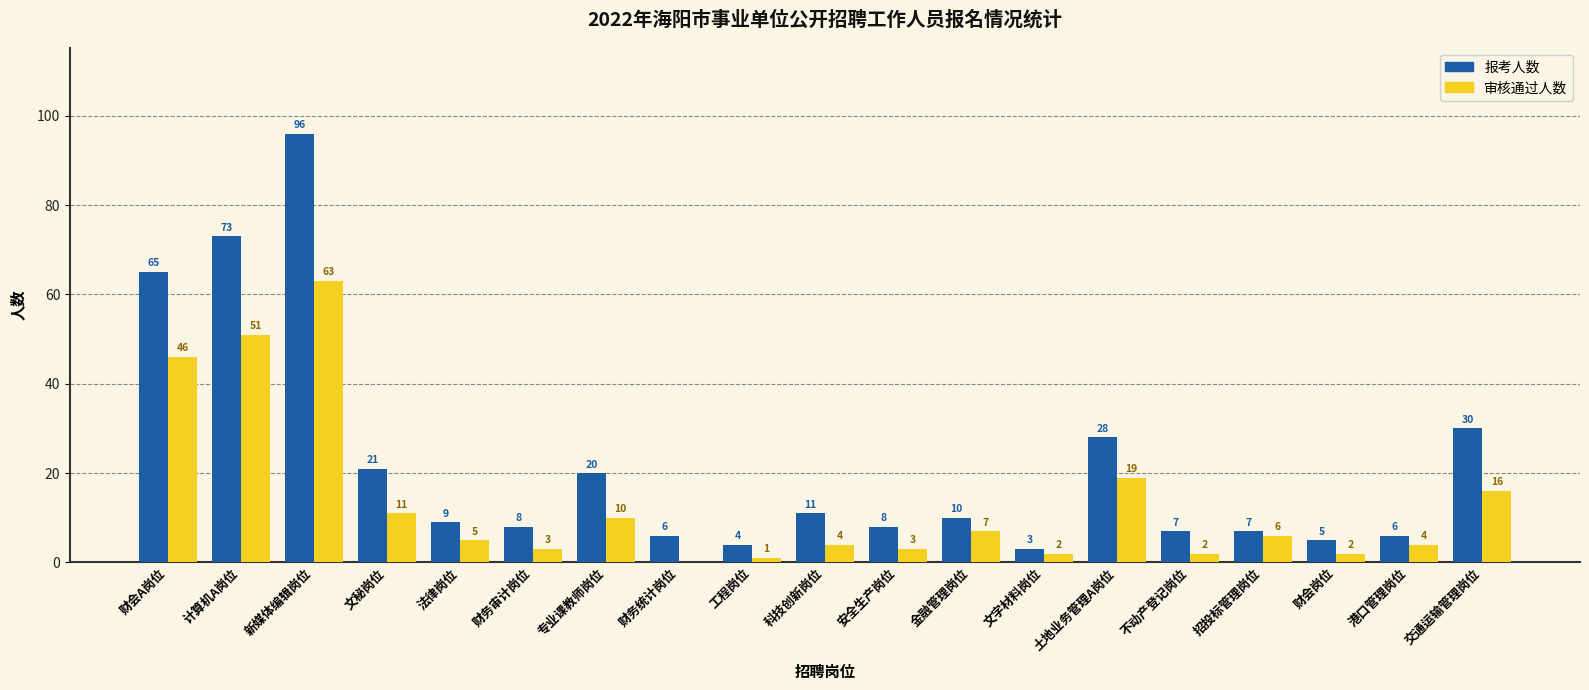

Which series changed the most between 专业课教师岗位 and 交通运输管理岗位?

报考人数